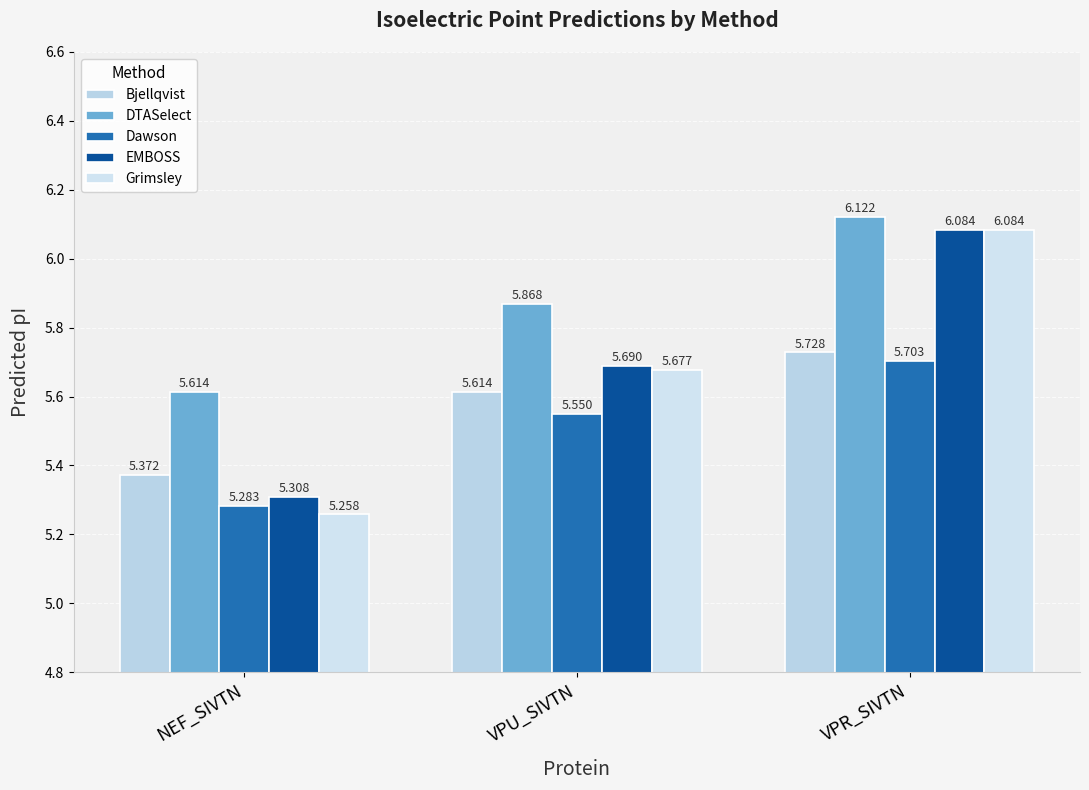

Which category has the highest value across all series?

VPR_SIVTN